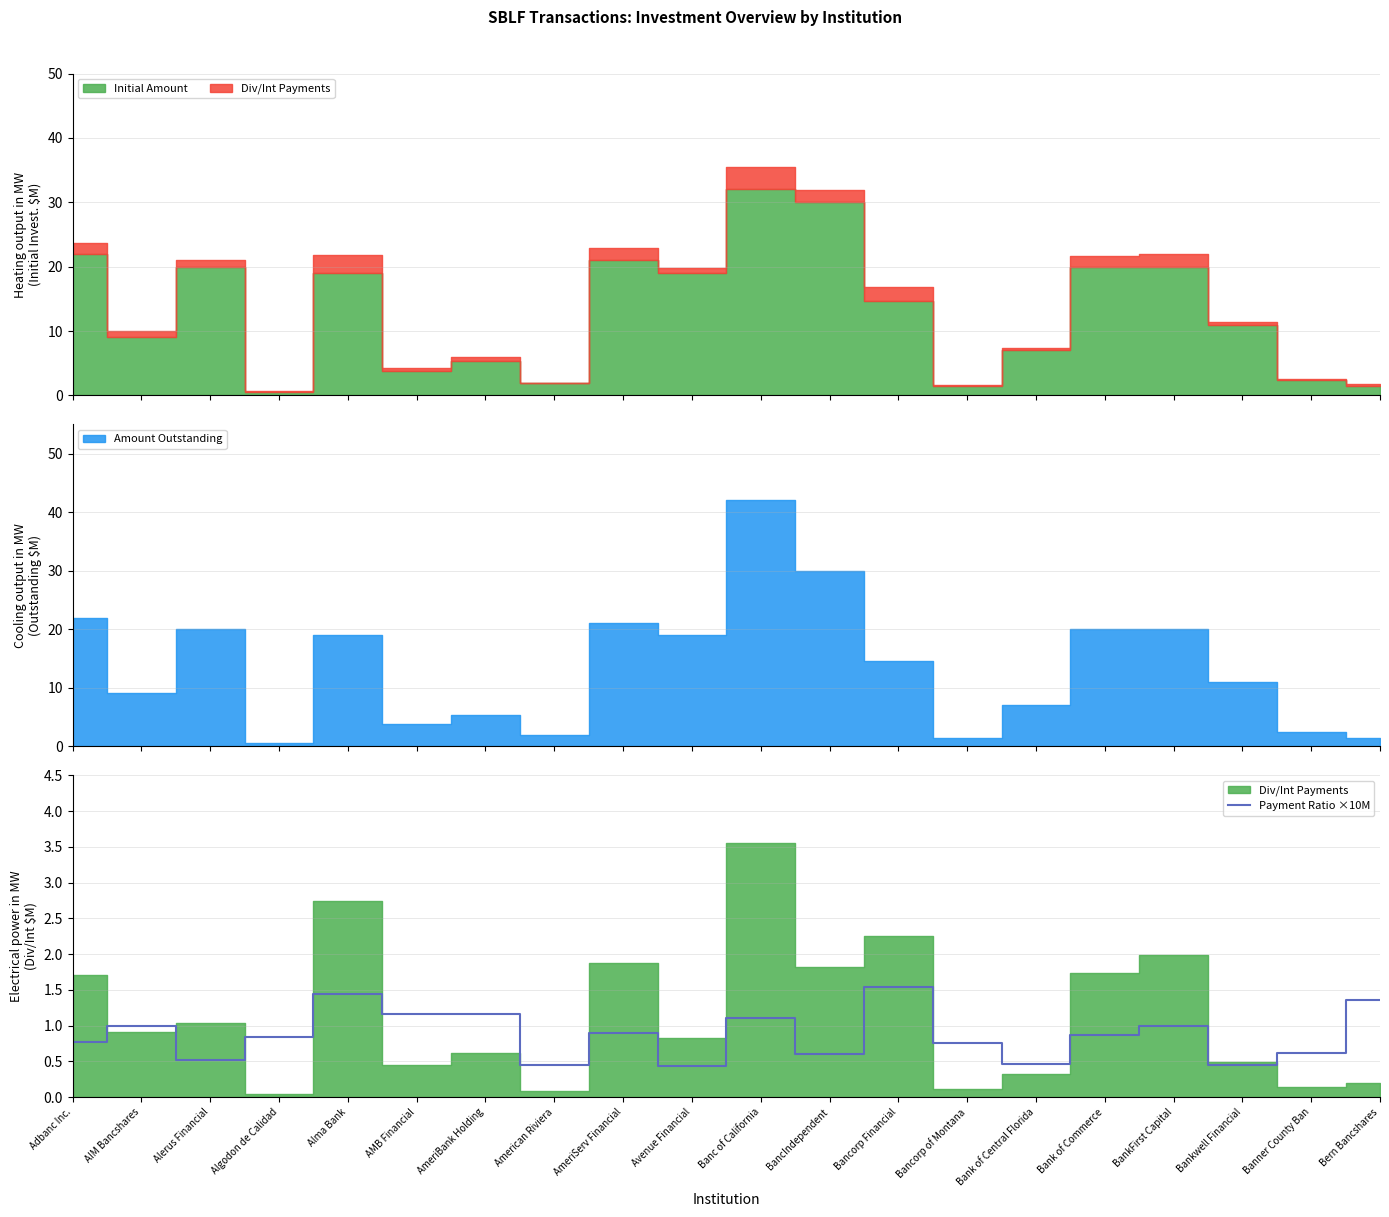

The value at Banner County Ban is 0.6. True or false?

True